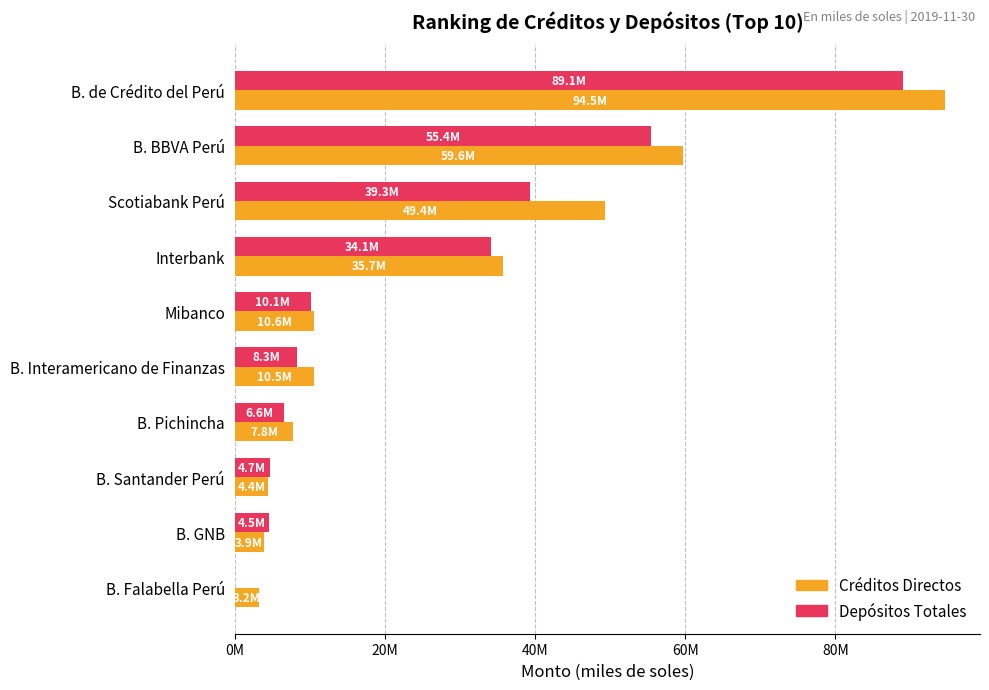

Does the chart contain any negative values?

No